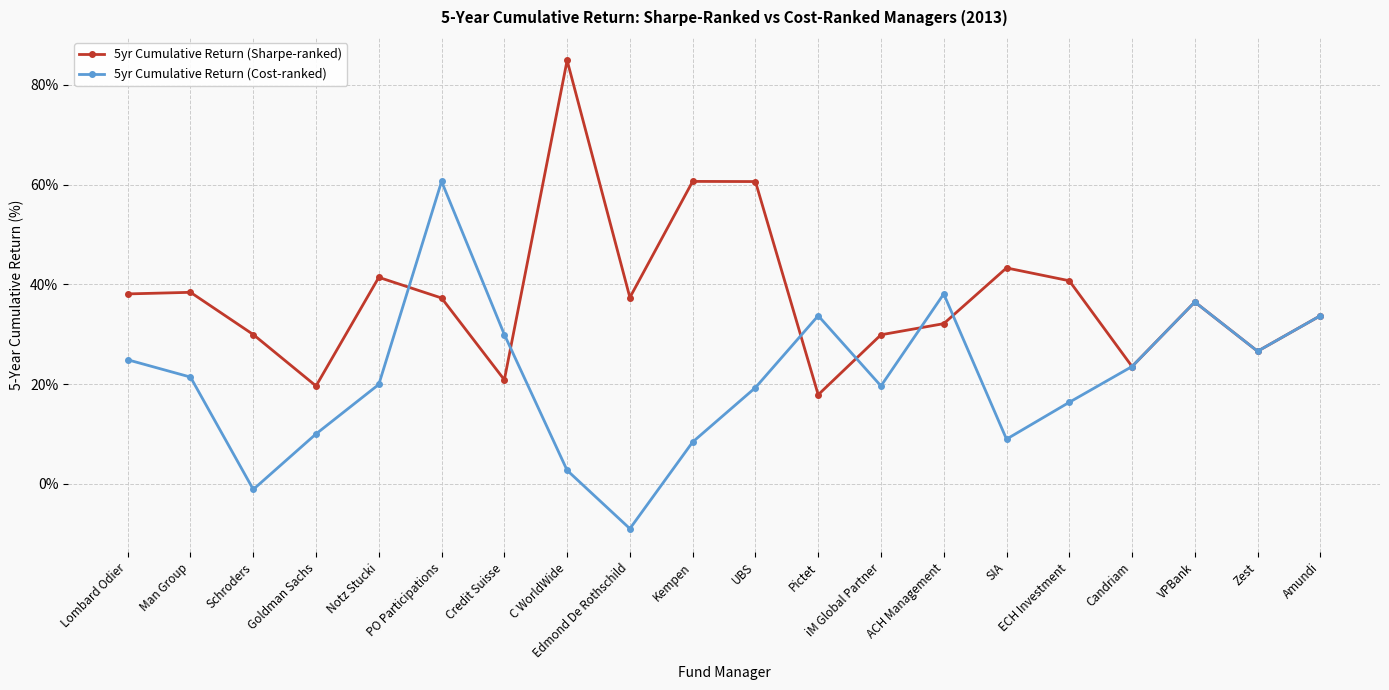

What is the difference between the maximum and minimum values in the 5yr Cumulative Return (Cost-ranked) series?

69.6